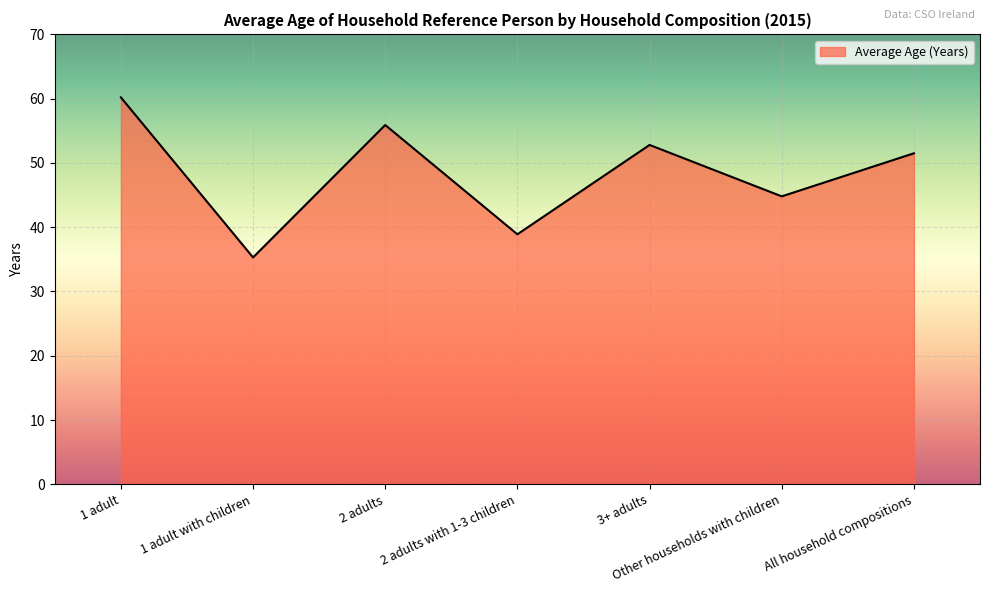

True or false: the data shows 35.3 at 1 adult with children.

True